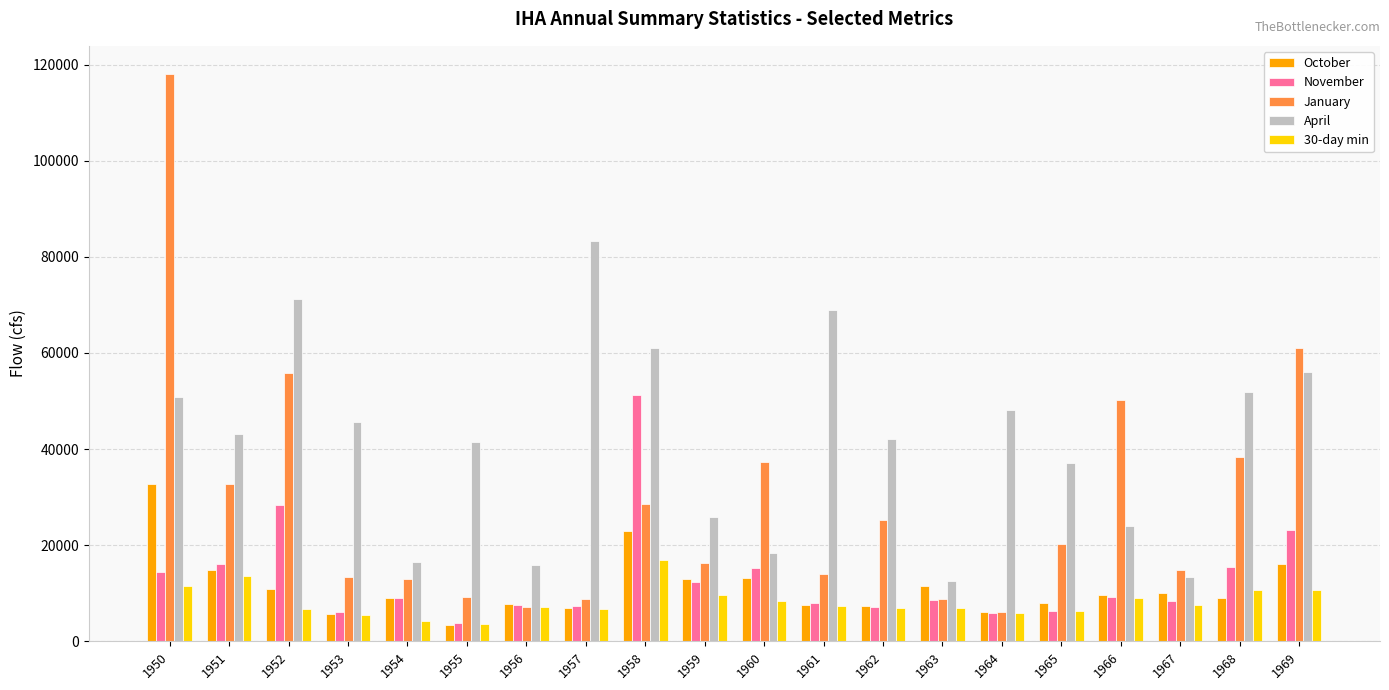

What is the minimum value for 30-day min?

3606